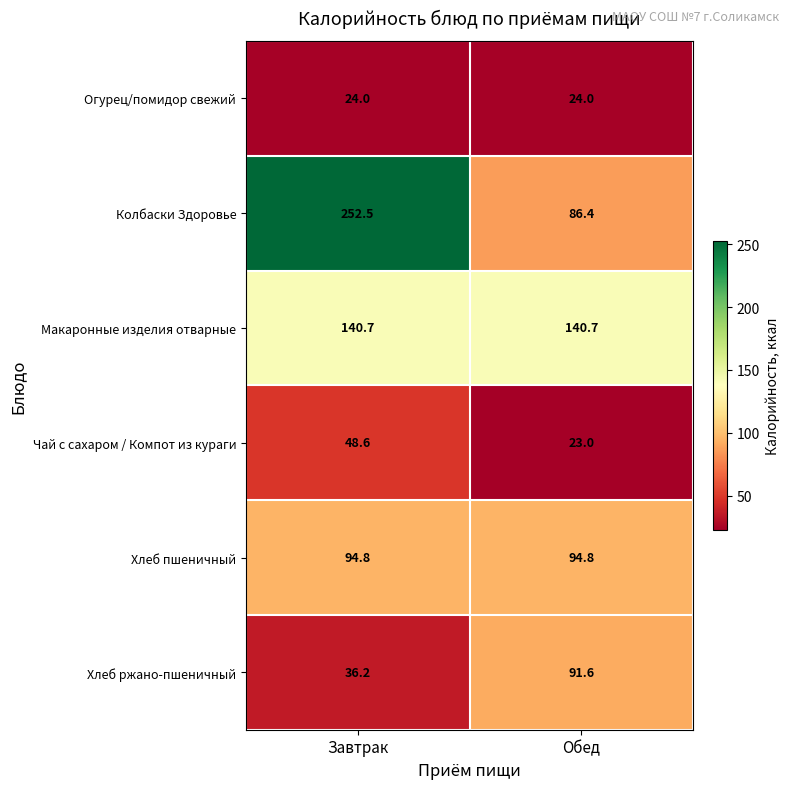

What is the sum of the Хлеб пшеничный values at Завтрак and Обед?

189.6